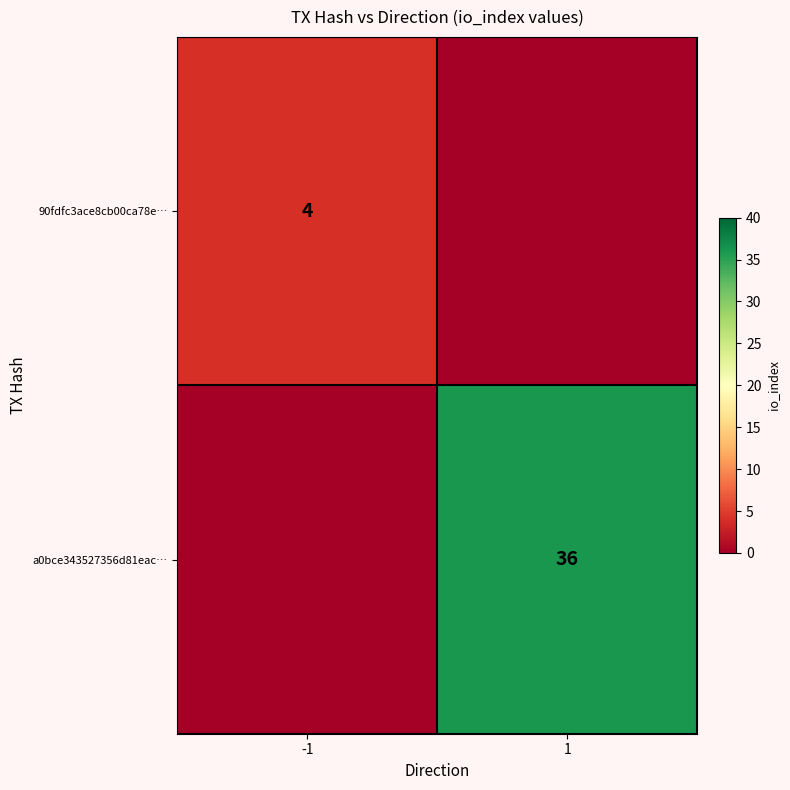

Is it true that 90fdfc3ace8cb00ca78e… equals 4 at -1?

True